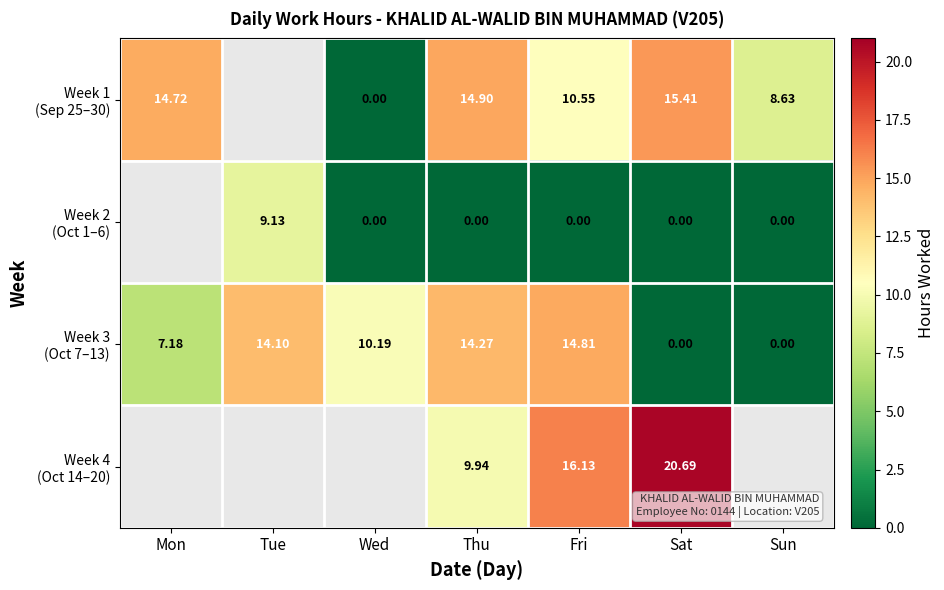

Which series has the widest spread of values?

Week 1 (Sep 25–30)